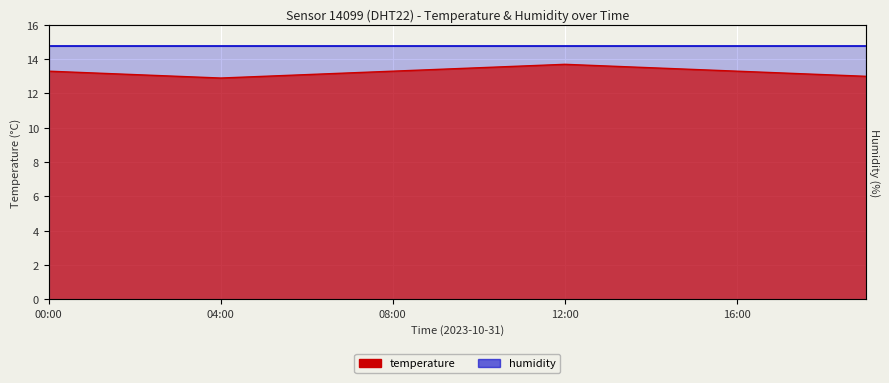

How many points are higher than both their immediate neighbors (excluding endpoints)?

1